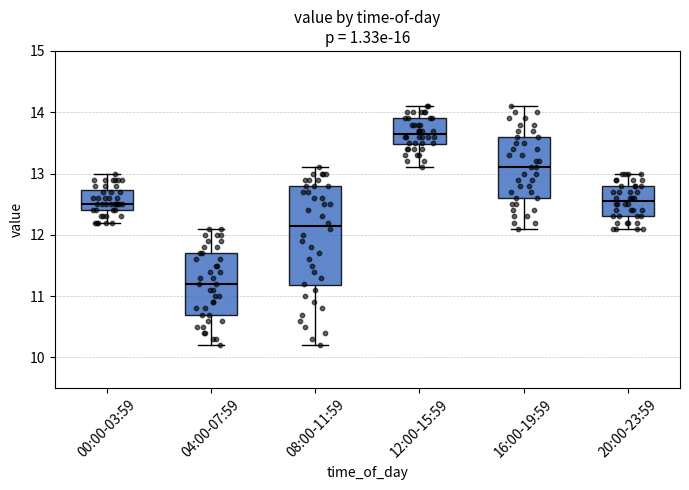

Reading left to right, read every box against the y-axis: the position of its median line, the range the box covers, and the ends of its whiskers. The values are not printed on the chart, so give them approximately, as read against the axis.

00:00-03:59: median 12.5, box 12.4 to 12.7, whiskers 12.2 to 13.0
04:00-07:59: median 11.2, box 10.7 to 11.7, whiskers 10.2 to 12.1
08:00-11:59: median 12.2, box 11.2 to 12.8, whiskers 10.2 to 13.1
12:00-15:59: median 13.7, box 13.5 to 13.9, whiskers 13.1 to 14.1
16:00-19:59: median 13.1, box 12.6 to 13.6, whiskers 12.1 to 14.1
20:00-23:59: median 12.6, box 12.3 to 12.8, whiskers 12.1 to 13.0